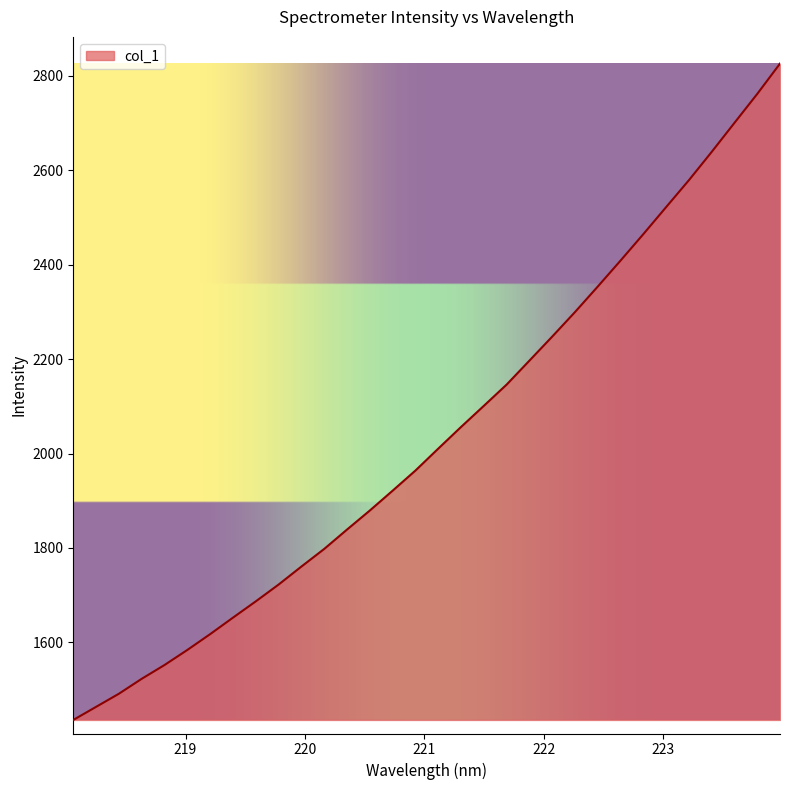

What is the smallest value displayed?

1435.7